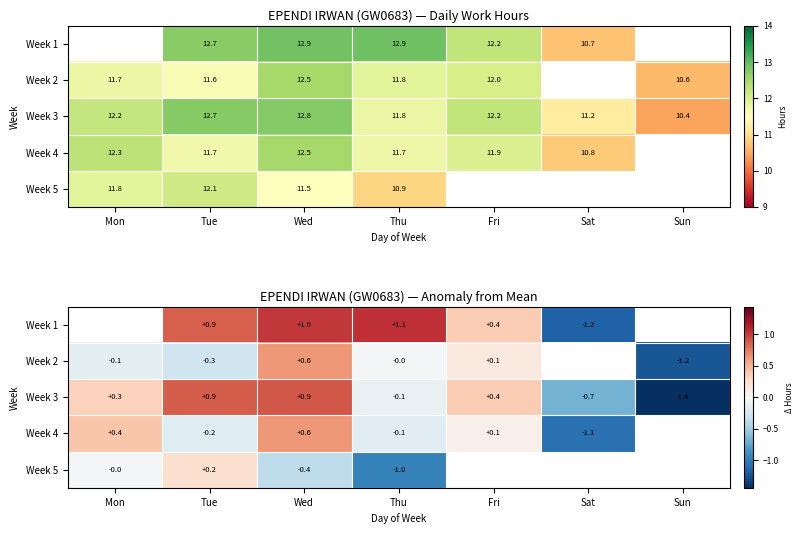

At which category is the sum across all series the highest?

Wed